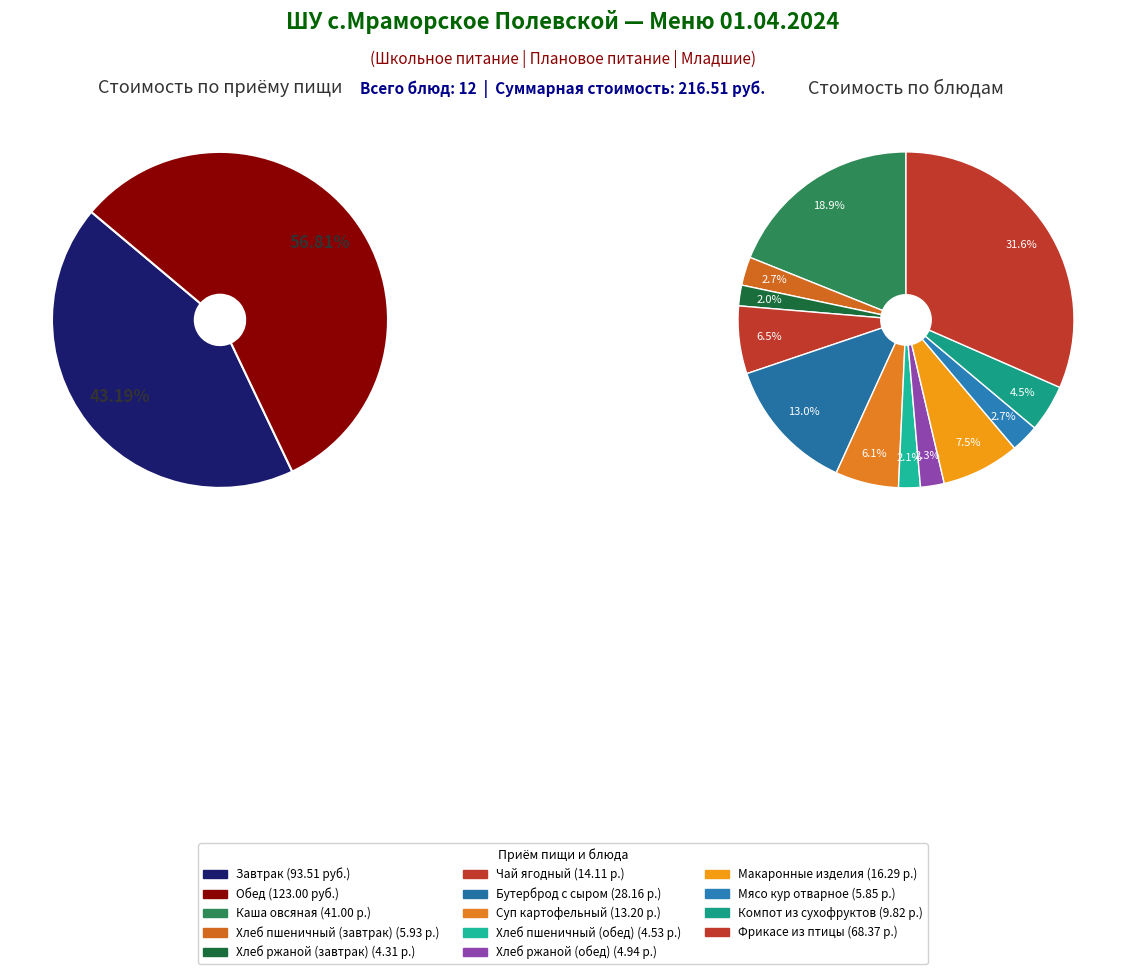

How many segments does this pie chart have?

12